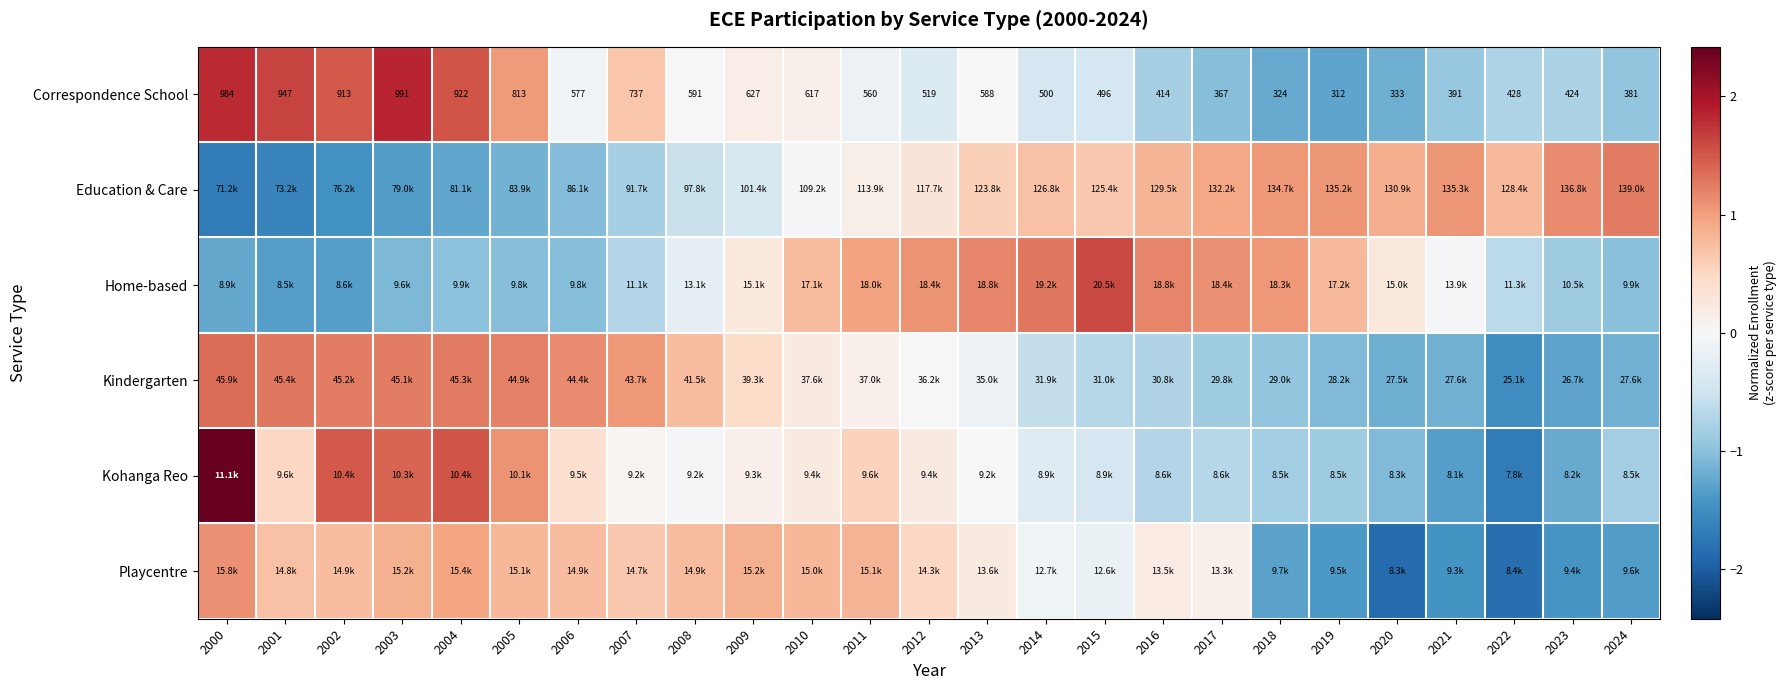

The Playcentre series shows -1.4 at 2021. True or false?

True